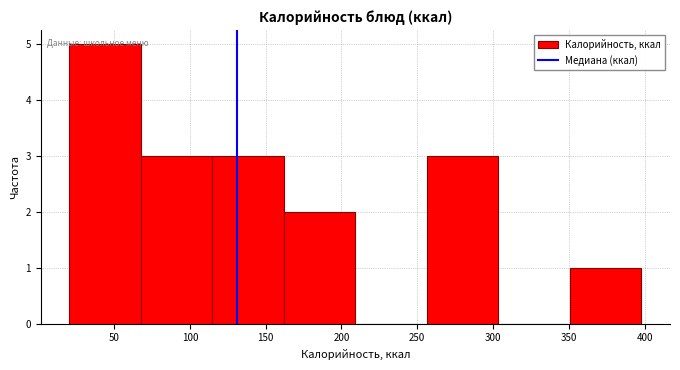

Reading left to right, transcribe this chart: for each bar, give the range it covers on the x-axis and its height. Neither the bar edges nor the heights are printed on the chart, so give them approximately, as read against the axes.

20 to 70: 5
70 to 115: 3
115 to 160: 3
160 to 210: 2
210 to 255: 0
255 to 305: 3
305 to 350: 0
350 to 400: 1